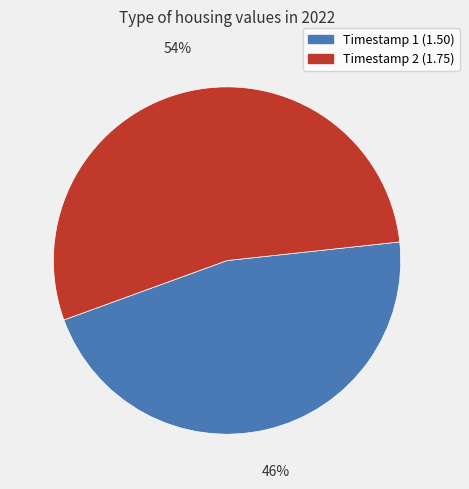

To the nearest percent, what is the difference between the largest and smallest slice percentages?

8%